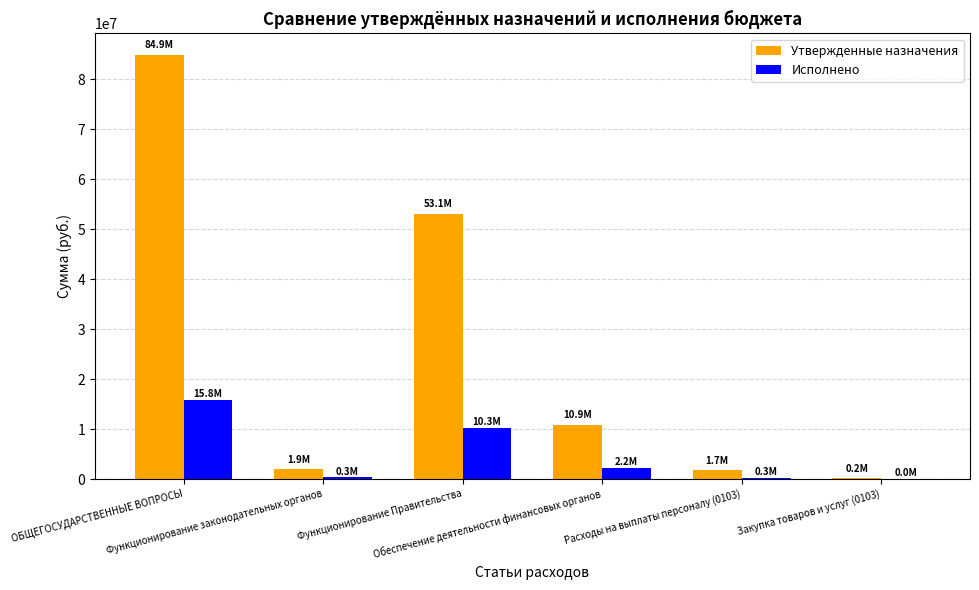

Where does the Утвержденные назначения series first go above 10879309?

ОБЩЕГОСУДАРСТВЕННЫЕ ВОПРОСЫ